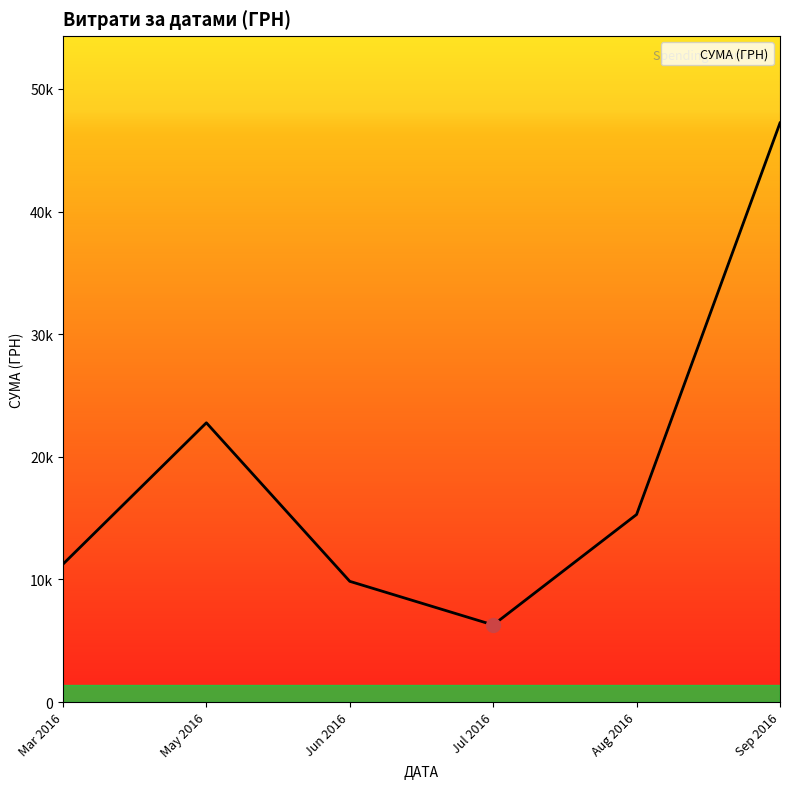

Does the chart display data point markers on the line(s)?

No